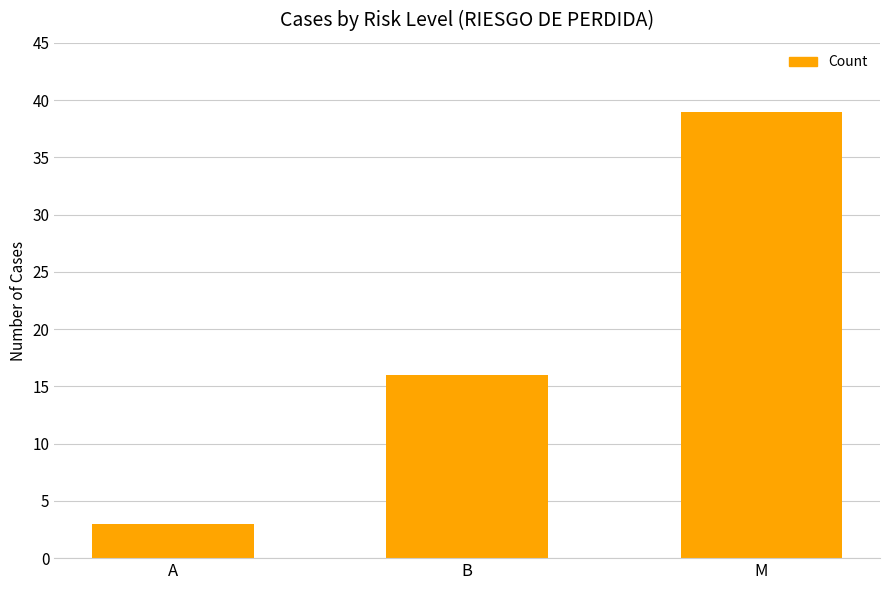

Which category has the highest value across all series?

M